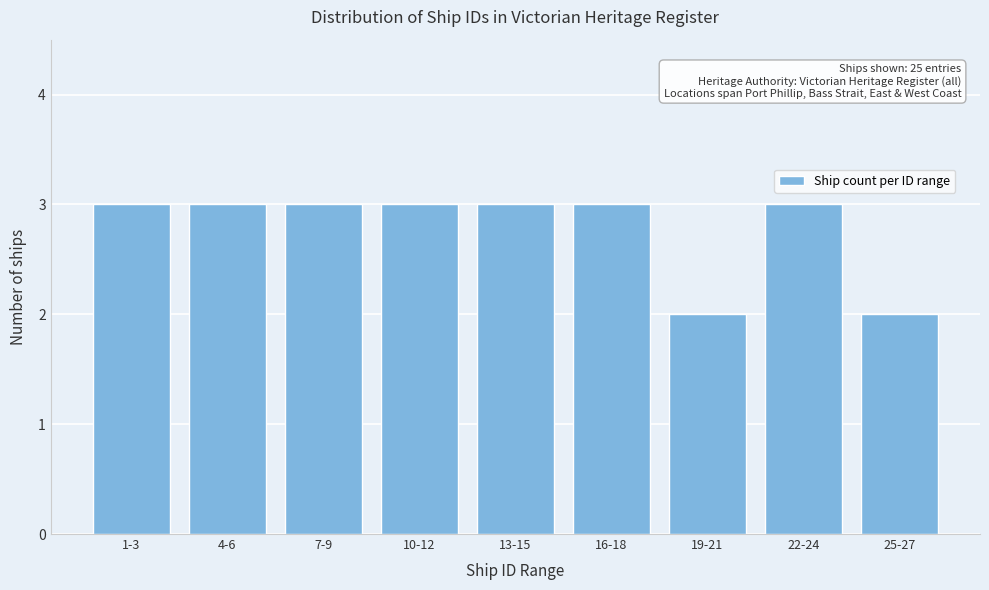

Reading right to left, extract all data points from this chart.

2	3	2	3	3	3	3	3	3